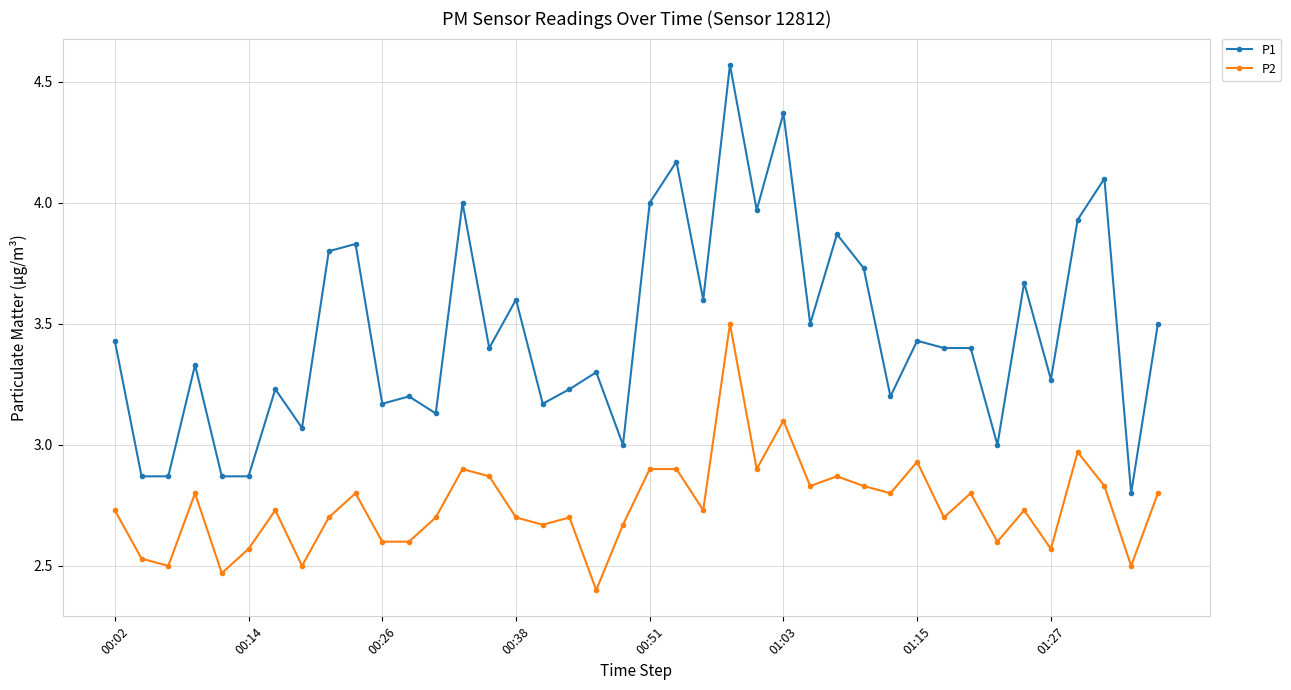

What are all the series names shown in the legend?

P1, P2